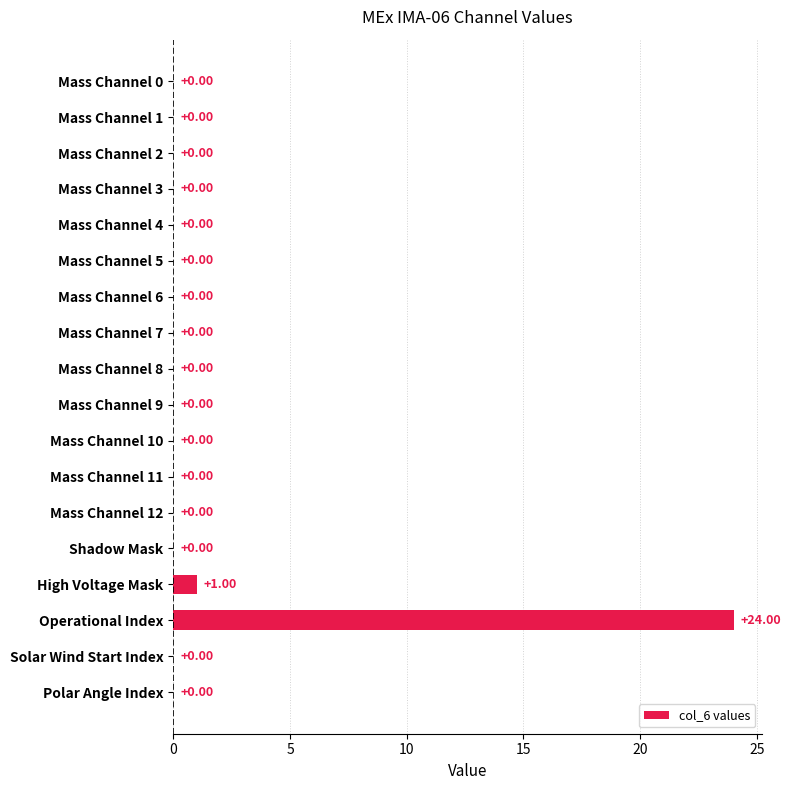

Between Shadow Mask and High Voltage Mask, which is larger?

High Voltage Mask